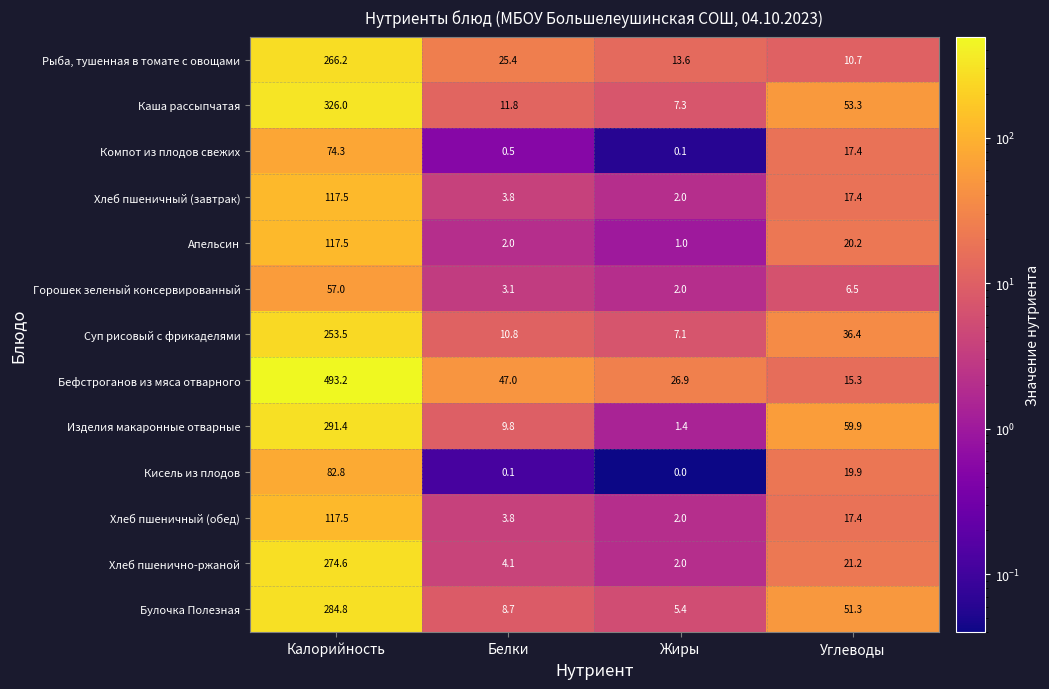

What is the total value across all series at Углеводы?

346.9